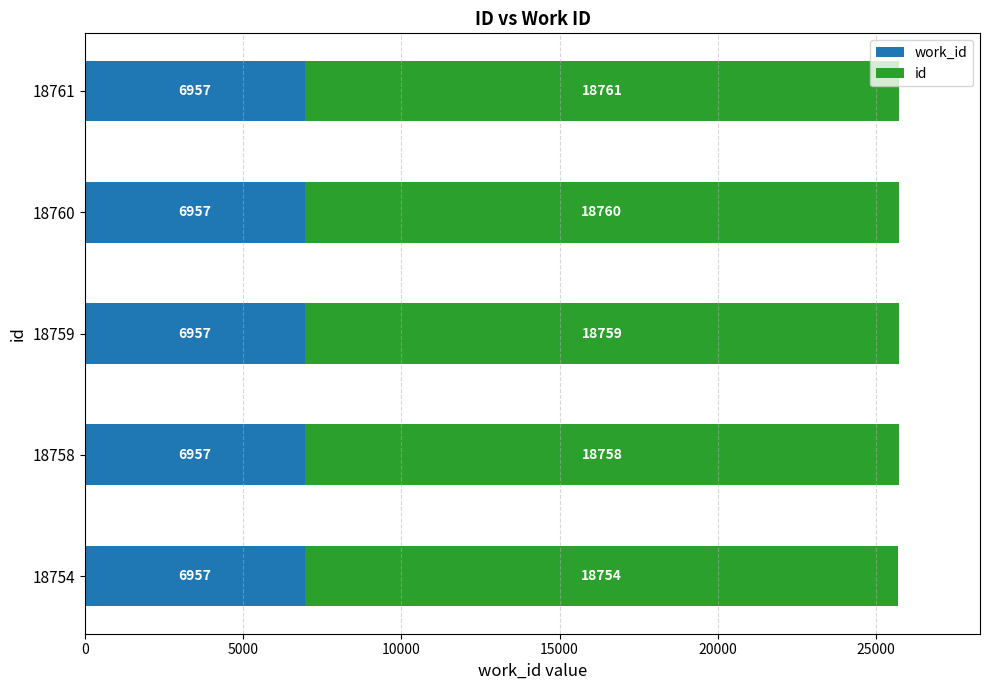

What is the total value across all series at 18759?

25716